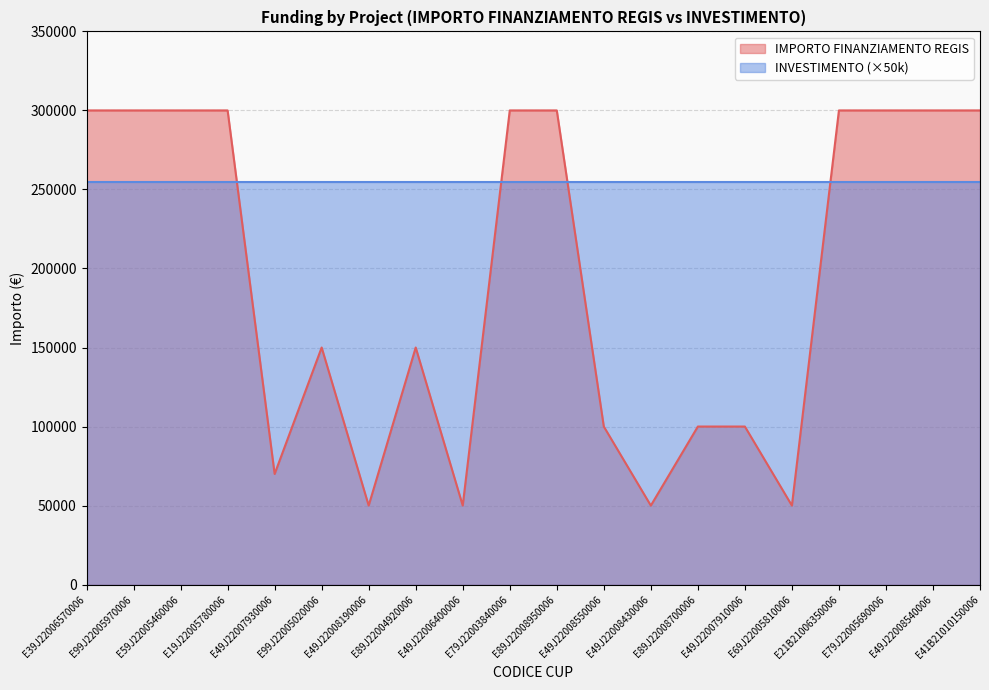

What is the difference between the values at E49J22007910006 and E99J22005020006?

50000